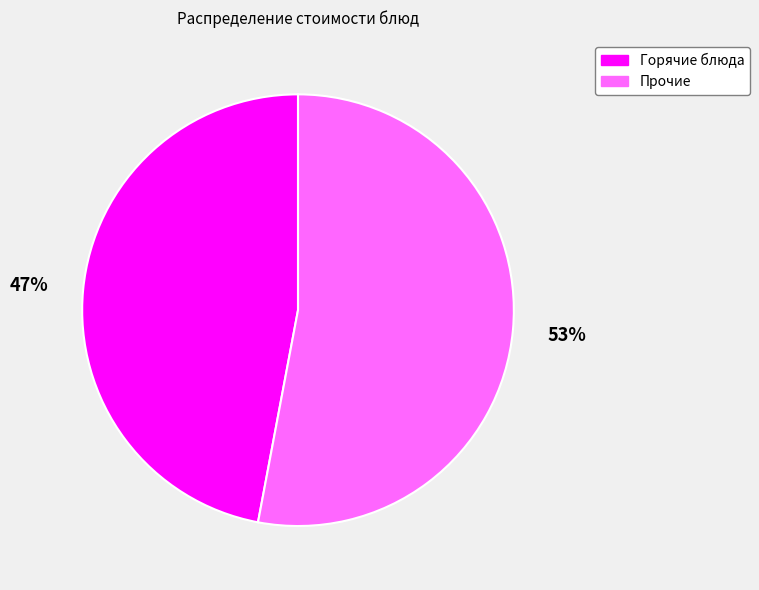

To the nearest percent, what is the average slice percentage?

50%